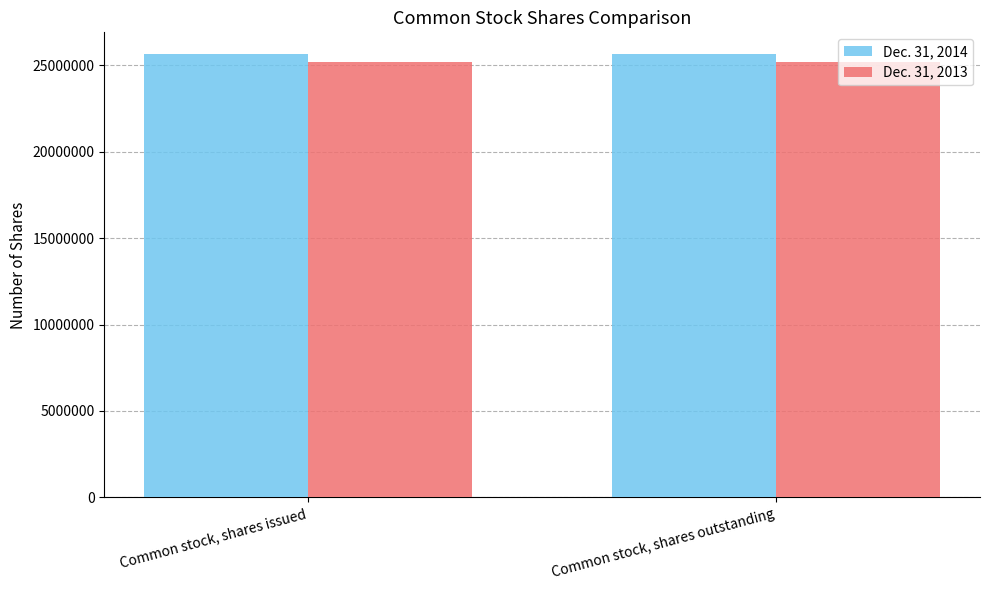

What is the total value across all series at Common stock, shares outstanding?

50811514